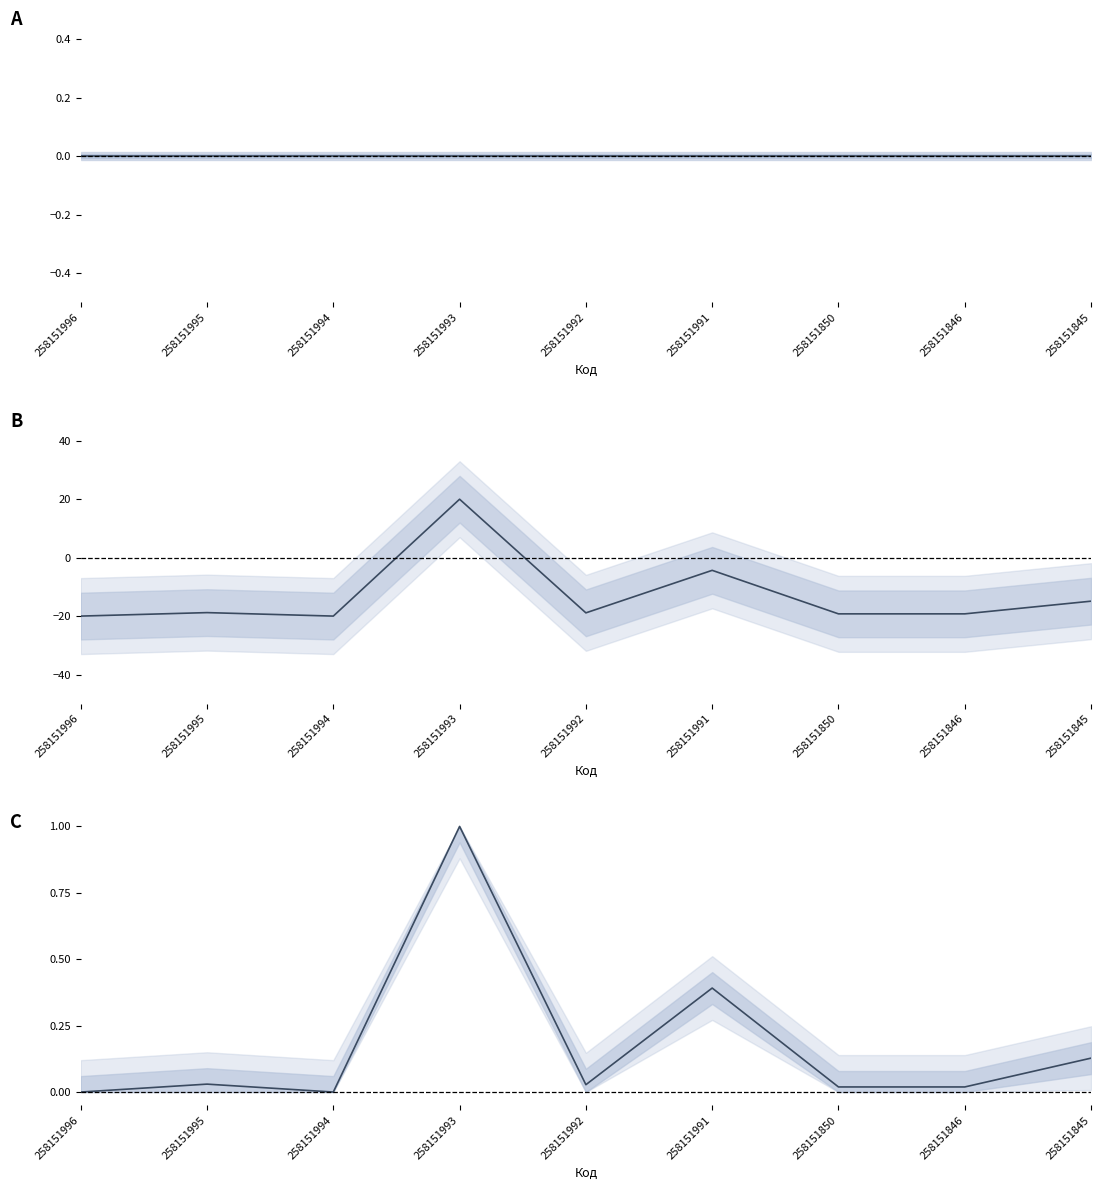

Reading left to right, what are all the values shown in this chart?

Ціна: 0.0	0.0	0.0	0.0	0.0	0.0	0.0	0.0	0.0
Залишок: -20.0	-18.8	-20.0	20.0	-18.9	-4.3	-19.2	-19.2	-14.9
Стара доп. ціна: 0.0	0.0	0.0	1.0	0.0	0.4	0.0	0.0	0.1